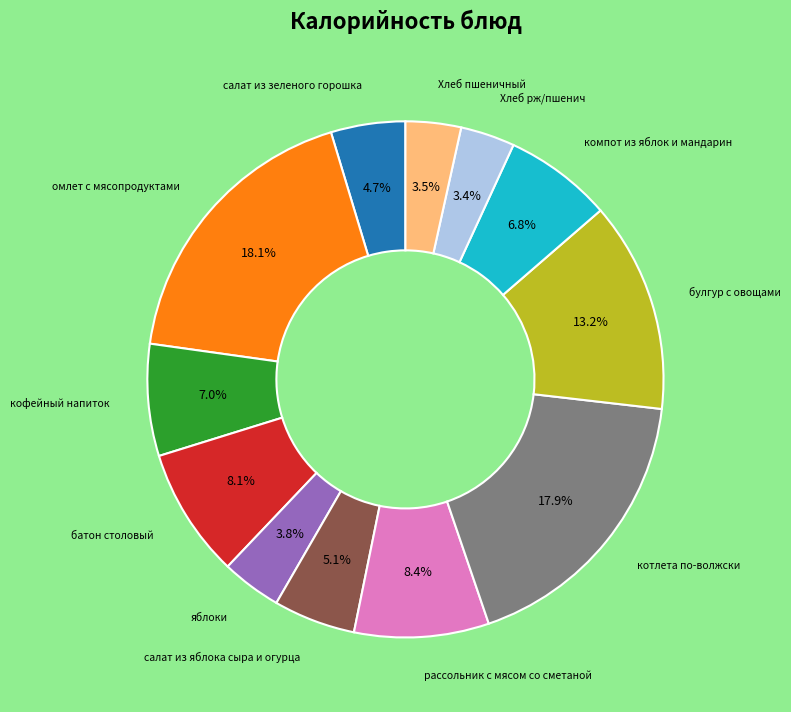

The компот из яблок и мандарин slice represents 1% of the pie. True or false?

False